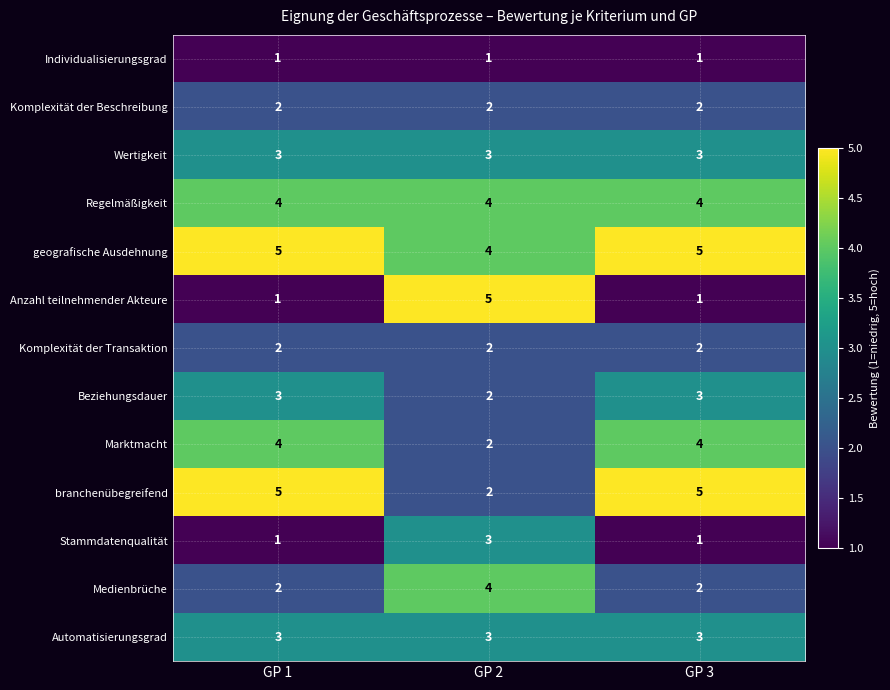

What is the maximum value for Anzahl teilnehmender Akteure?

5